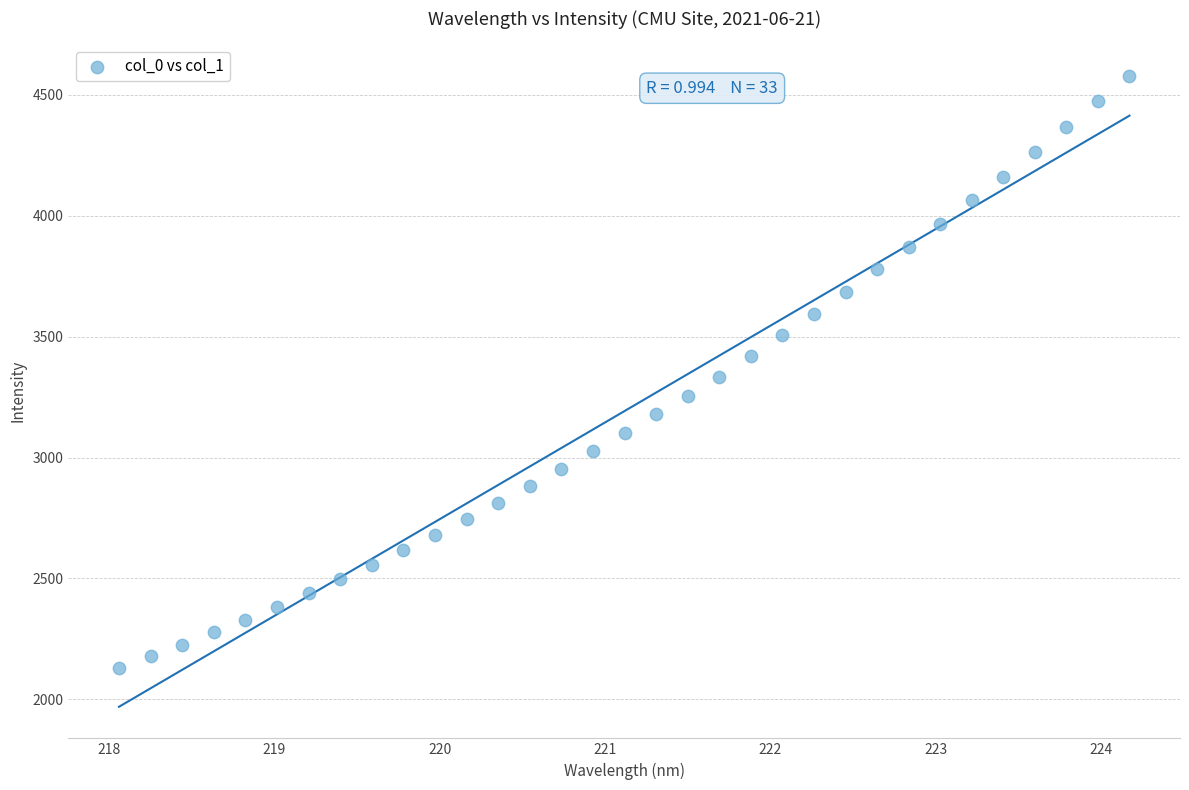

What is the range of Y values (max minus min)?

2447.1